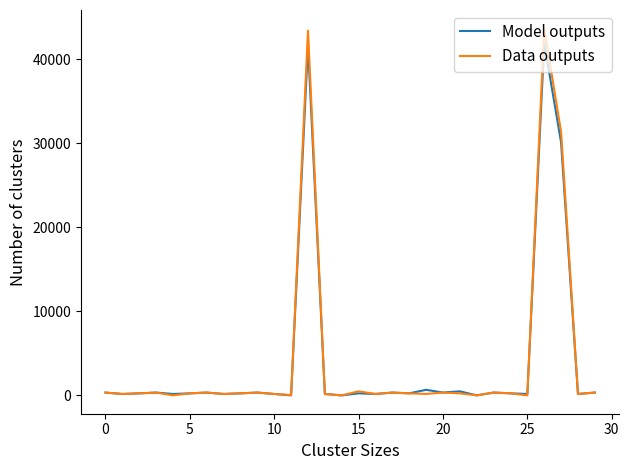

Which series has the largest range (max minus min)?

Data outputs